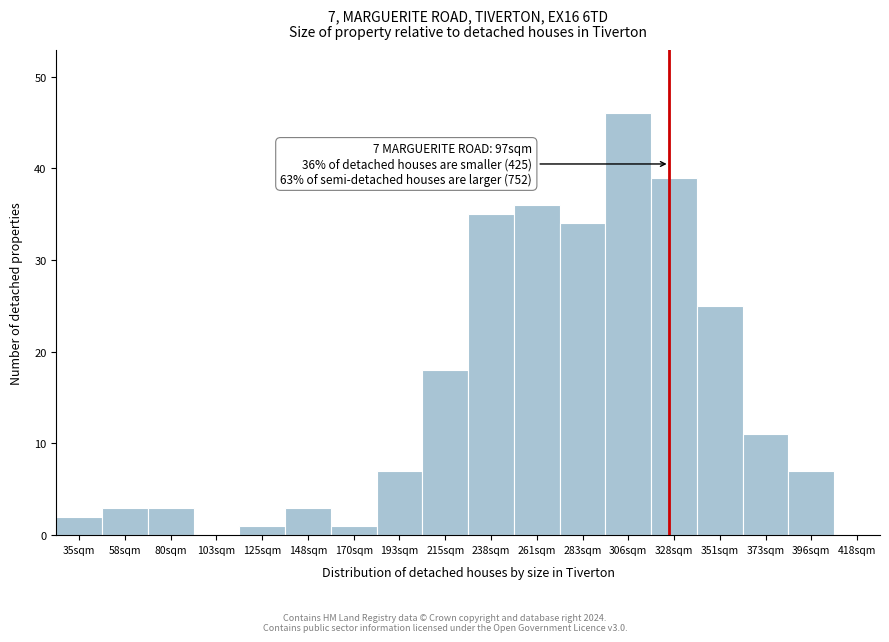

Reading right to left, extract all data points from this chart.

418sqm=0	396sqm=7	373sqm=11	351sqm=25	328sqm=39	306sqm=46	283sqm=34	261sqm=36	238sqm=35	215sqm=18	193sqm=7	170sqm=1	148sqm=3	125sqm=1	103sqm=0	80sqm=3	58sqm=3	35sqm=2